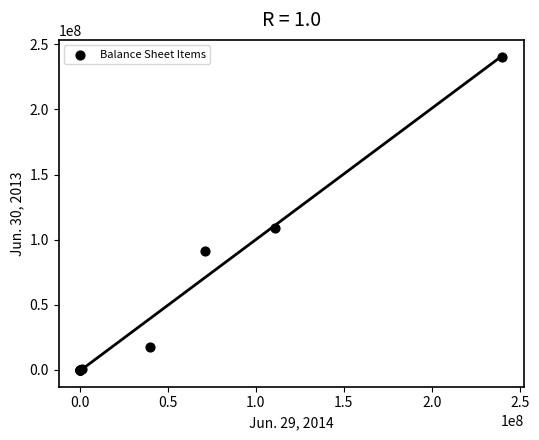

What Y value in the scatter plot is closest to 120000000?

108896648.0